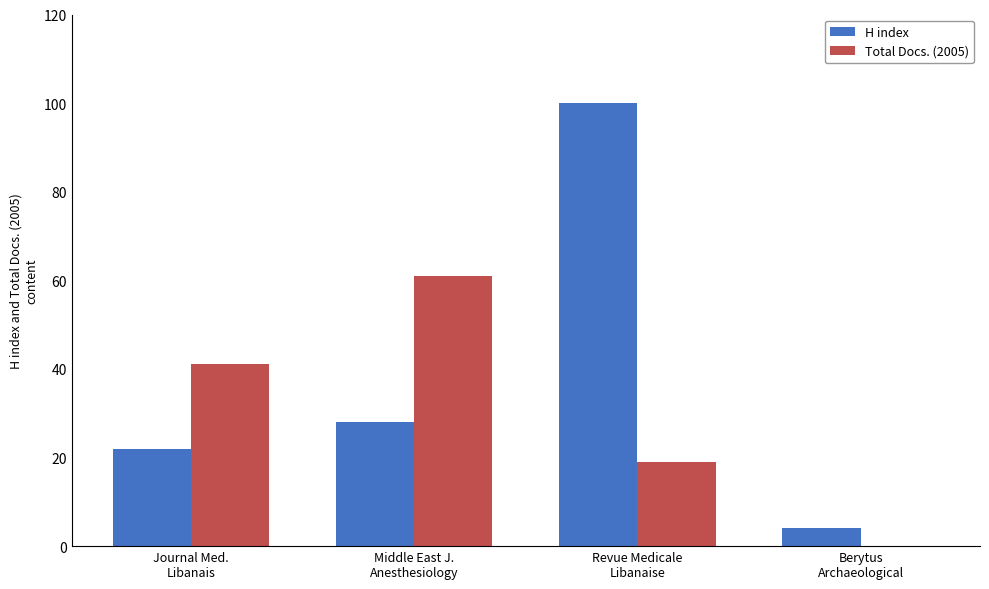

Which series has the widest spread of values?

H index